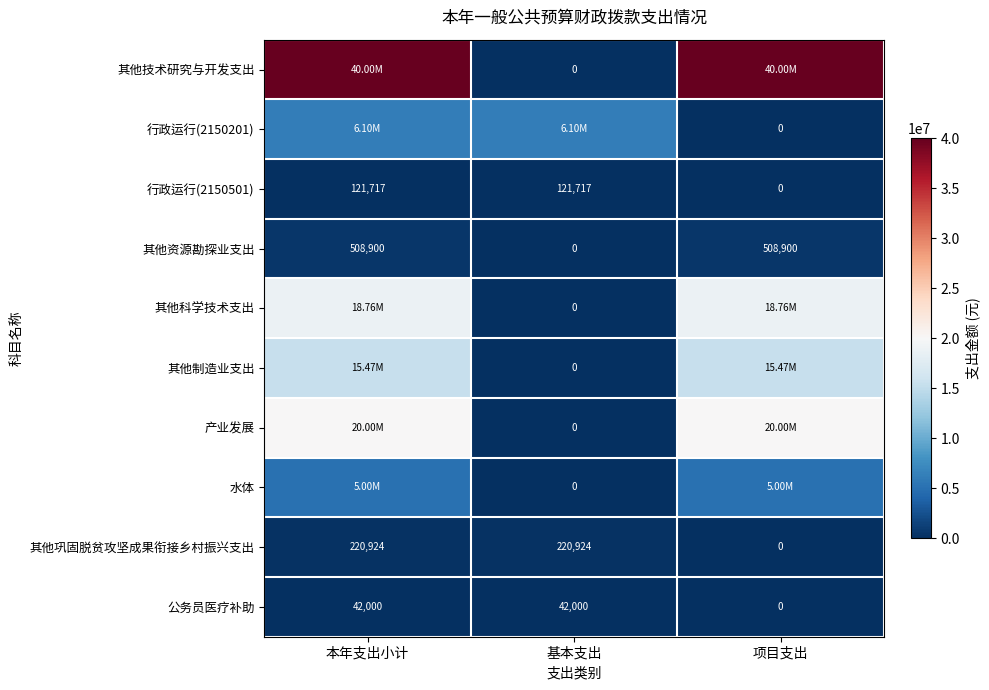

Is the value of 行政运行(2150501) at 基本支出 greater than the value of 公务员医疗补助 at 项目支出?

Yes